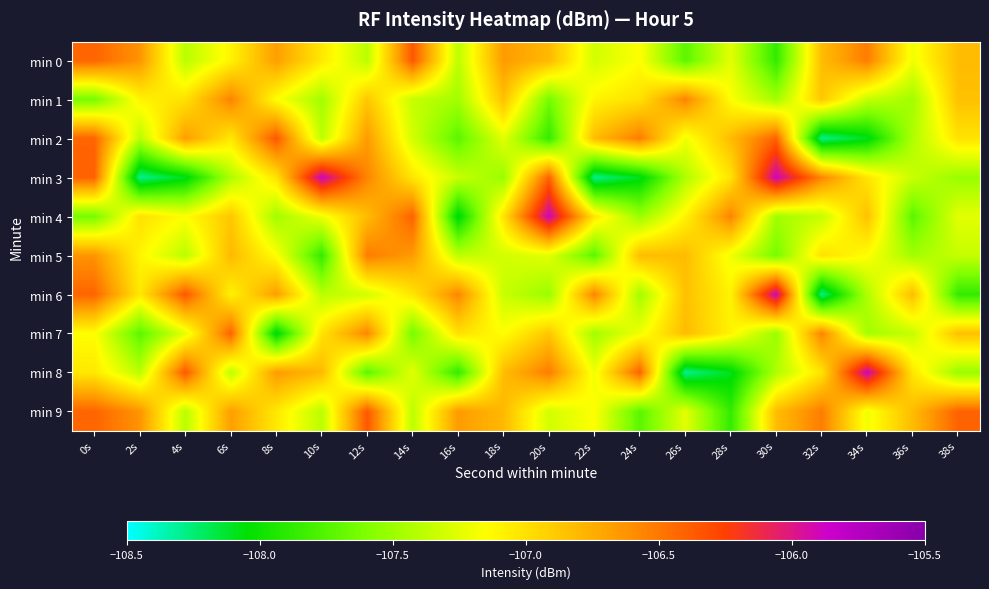

Between 24s and 6s, which is larger?

6s